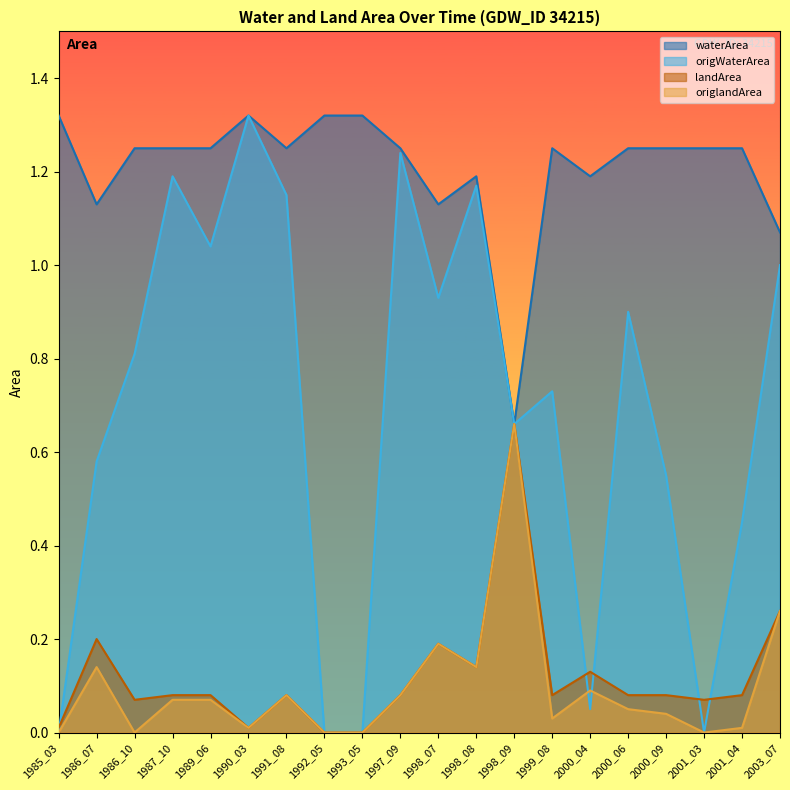

At which category does the chart reach its peak across all series?

1985_03